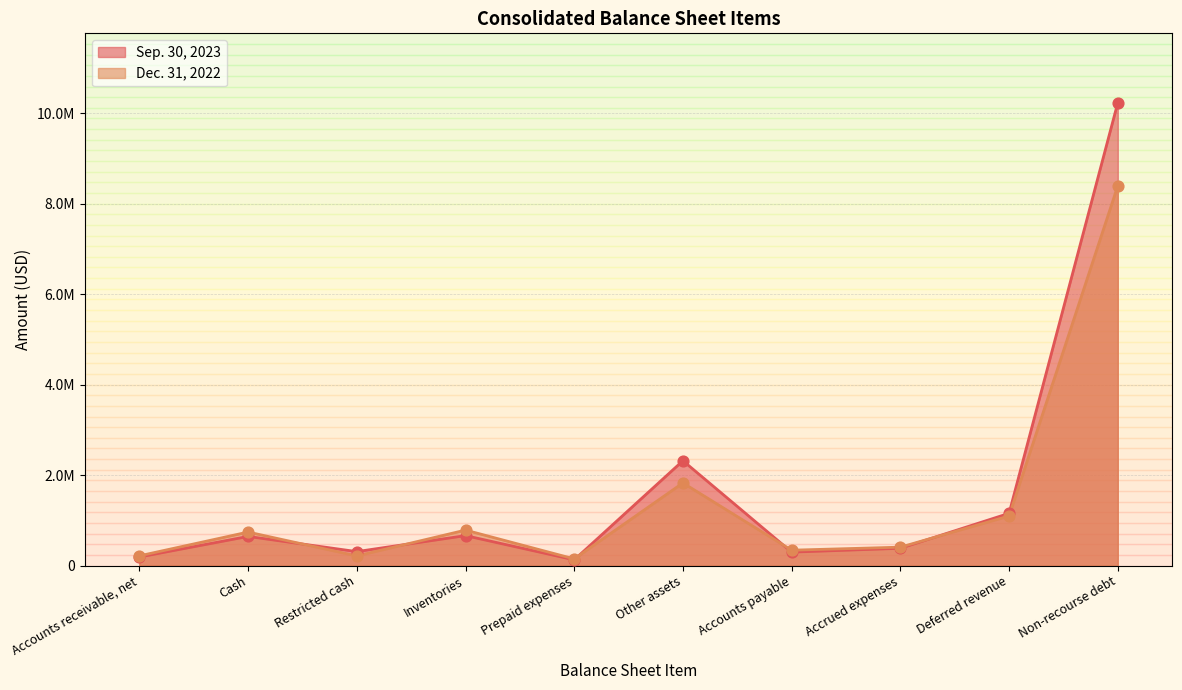

Which series contains the highest Y value?

Sep. 30, 2023